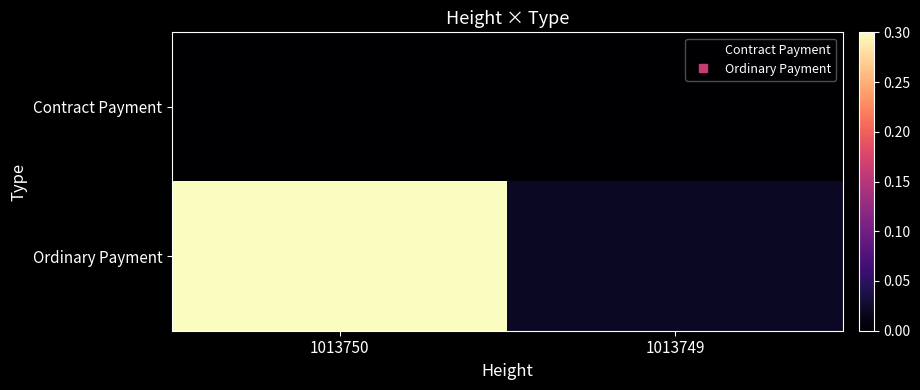

At which category is the sum across all series the highest?

1013750